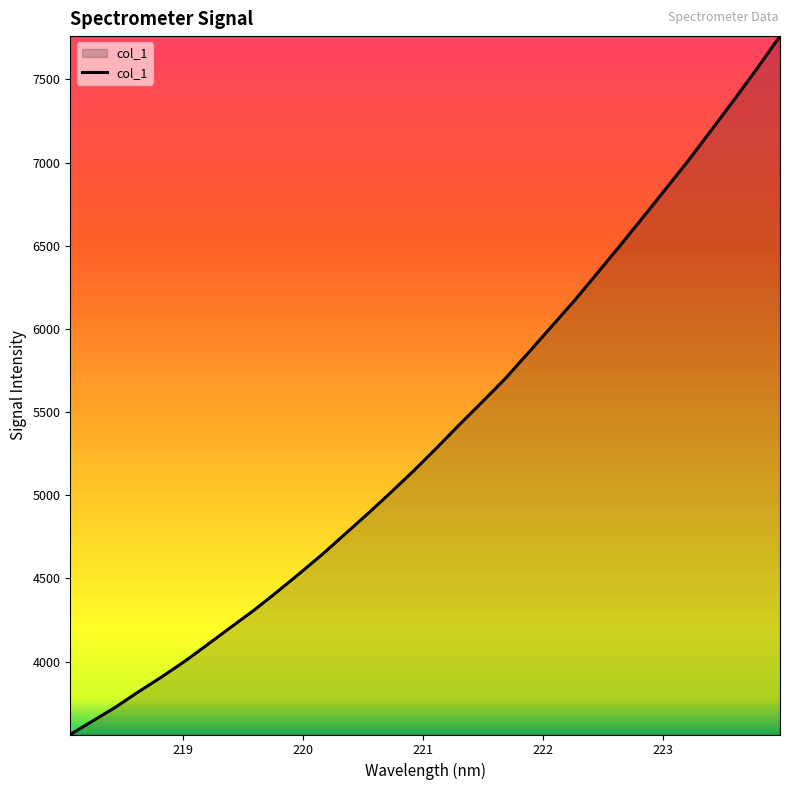

Count the number of categories in the chart.

32